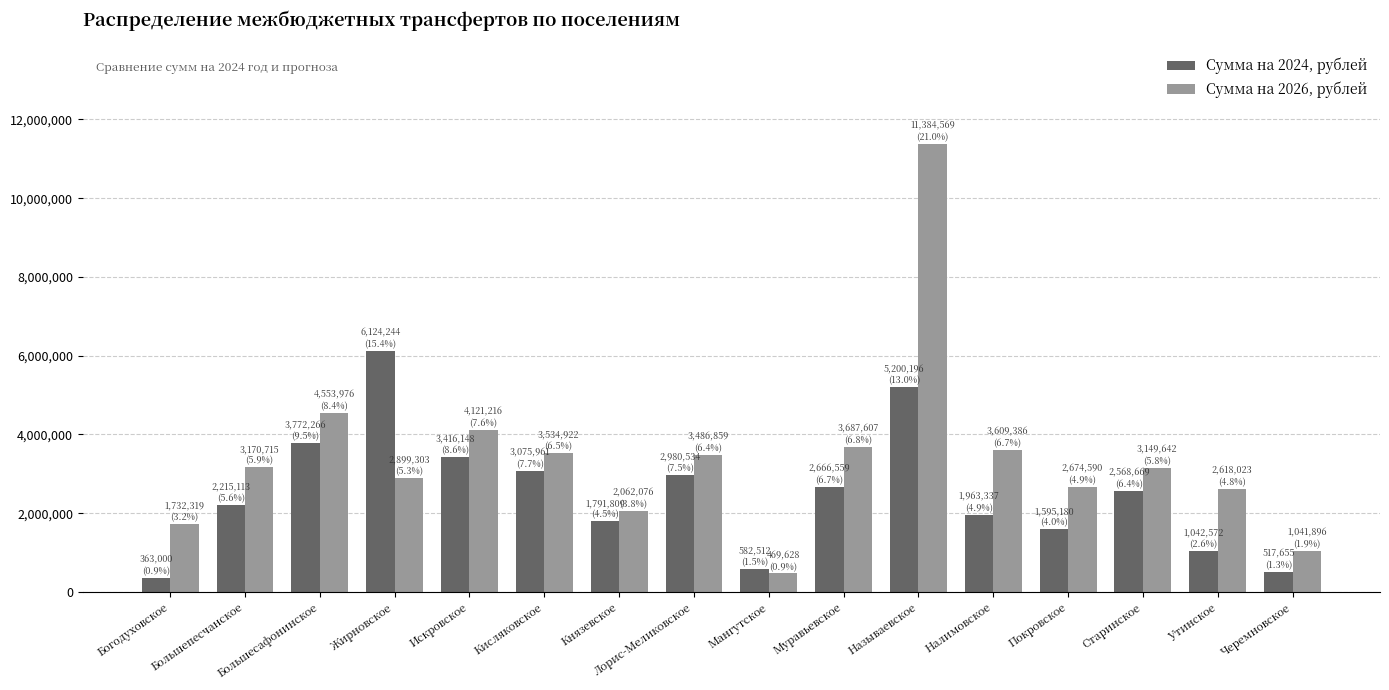

How many categories are shown in the chart?

16